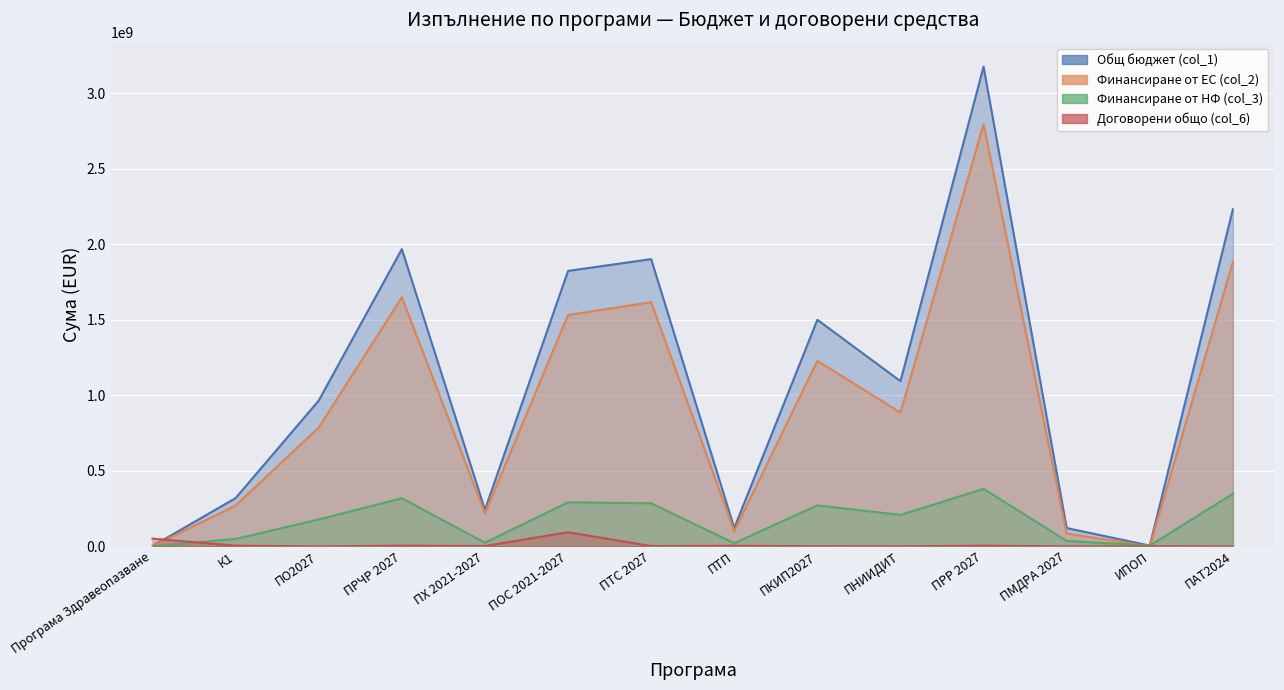

The Финансиране от ЕС (col_2) series shows 2794508480.0 at ПРР 2027. True or false?

True